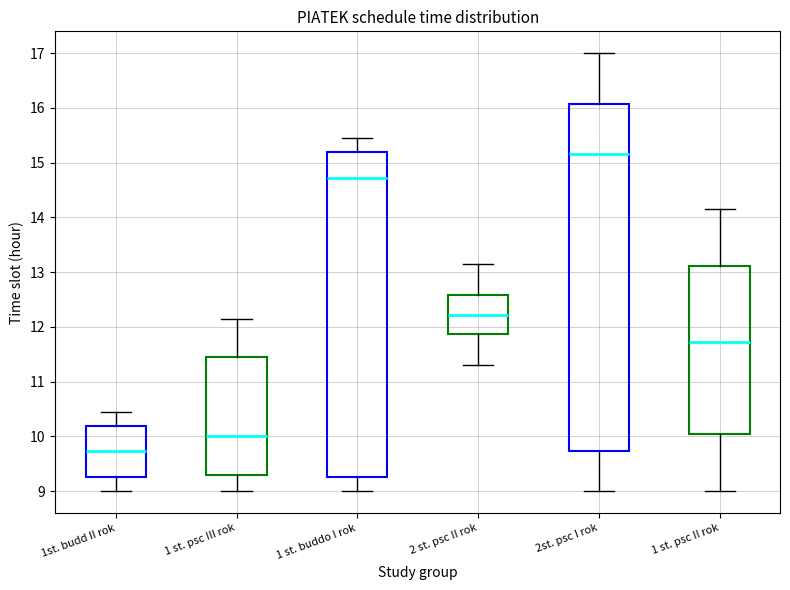

Reading left to right, transcribe this box plot: for each box, give where its median line is, the range the box spans, and where its two whiskers end, as read against the y-axis. The values are not printed on the chart, so give them approximately, as read against the axis.

1st. budd II rok: median 9.7, box 9.3 to 10.2, whiskers 9.0 to 10.5
1 st. psc III rok: median 10.0, box 9.3 to 11.5, whiskers 9.0 to 12.2
1 st. buddo I rok: median 14.7, box 9.3 to 15.2, whiskers 9.0 to 15.5
2 st. psc II rok: median 12.2, box 11.9 to 12.6, whiskers 11.3 to 13.2
2st. psc I rok: median 15.2, box 9.7 to 16.1, whiskers 9.0 to 17.0
1 st. psc II rok: median 11.7, box 10.0 to 13.1, whiskers 9.0 to 14.2